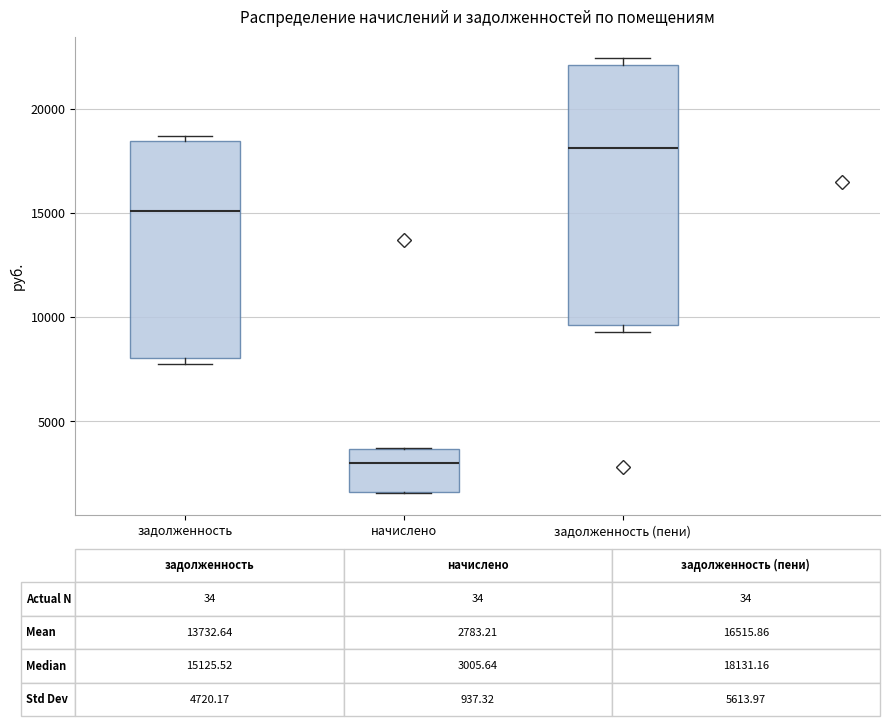

Which box is the tallest, from its lower edge to its upper edge?

задолженность (пени)